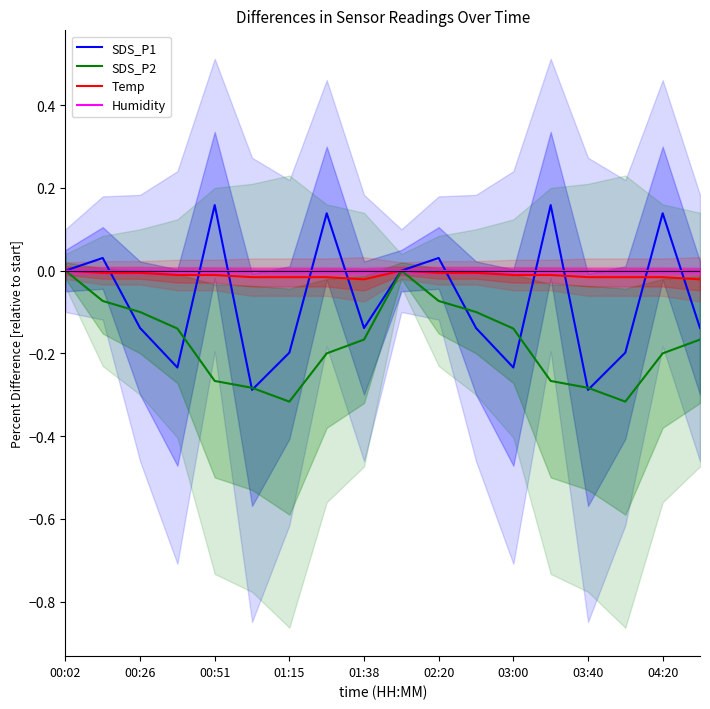

Is it true that Temp equals -0.0 at 03:00?

True